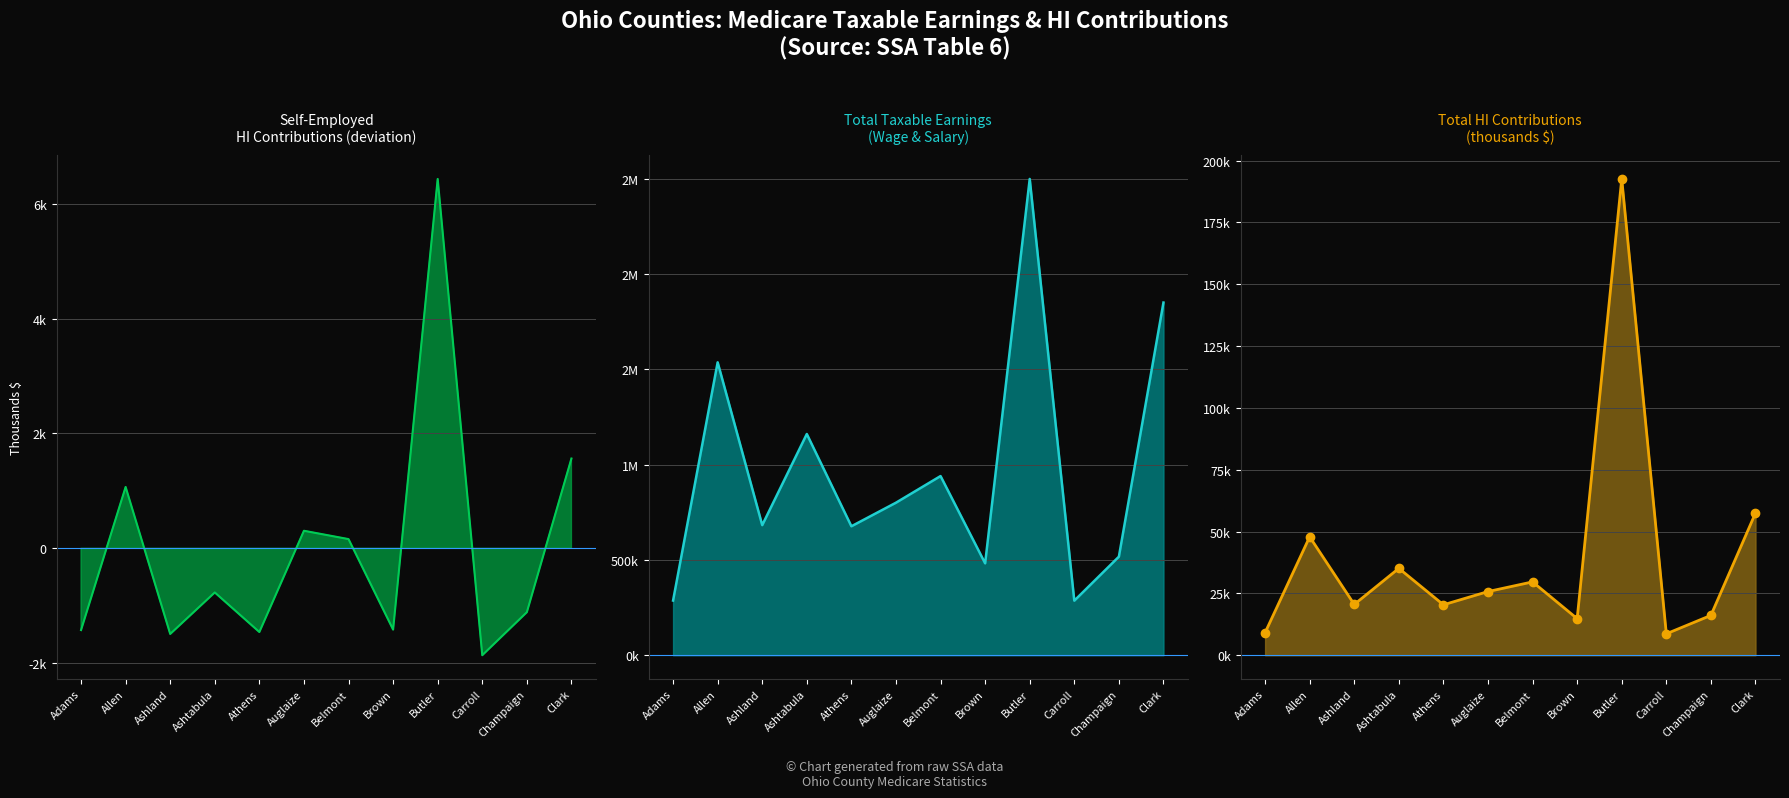

Rank the series at Champaign from lowest to highest value.

Self-Employed HI Contrib (diff), Total HI Contributions, Wage & Salary Taxable Earnings